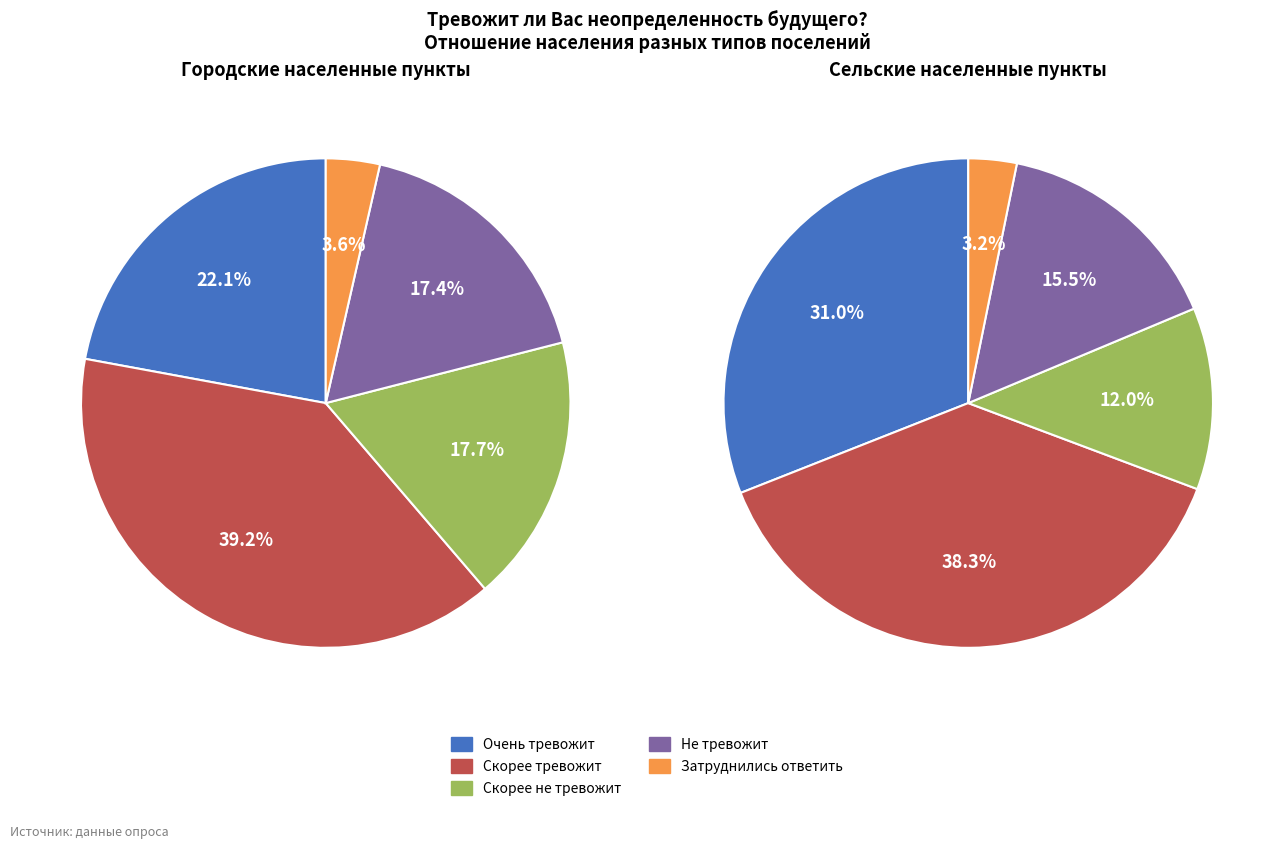

What percentage is NOT represented by Не тревожит?

82.6%